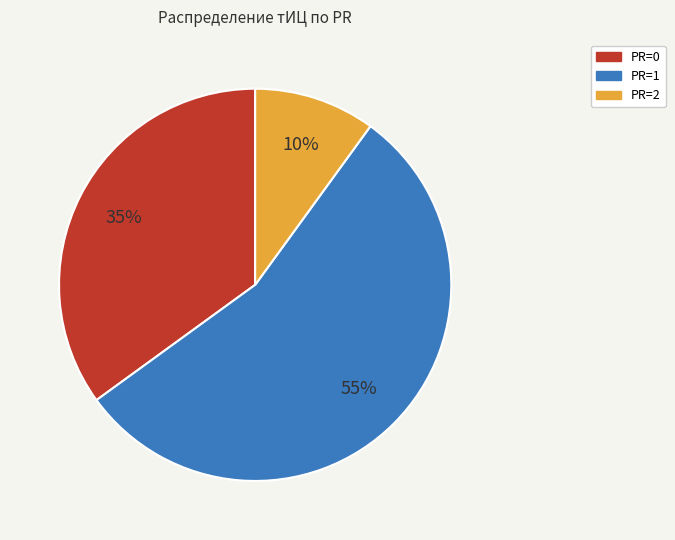

What is the majority slice?

PR=1